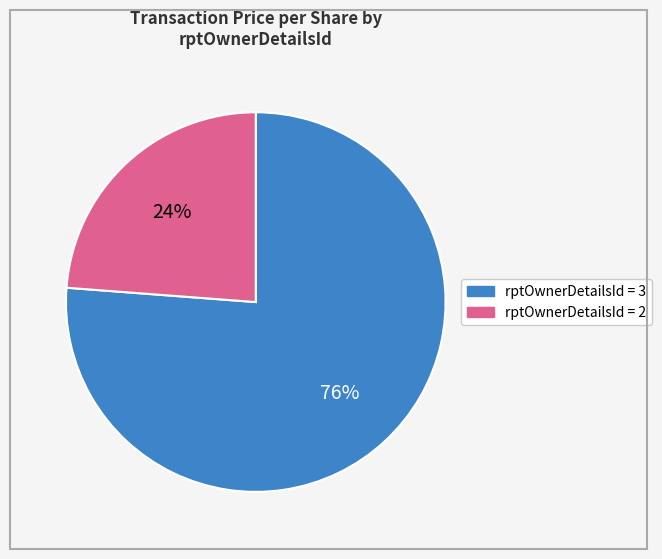

Count the number of slices in the pie.

2